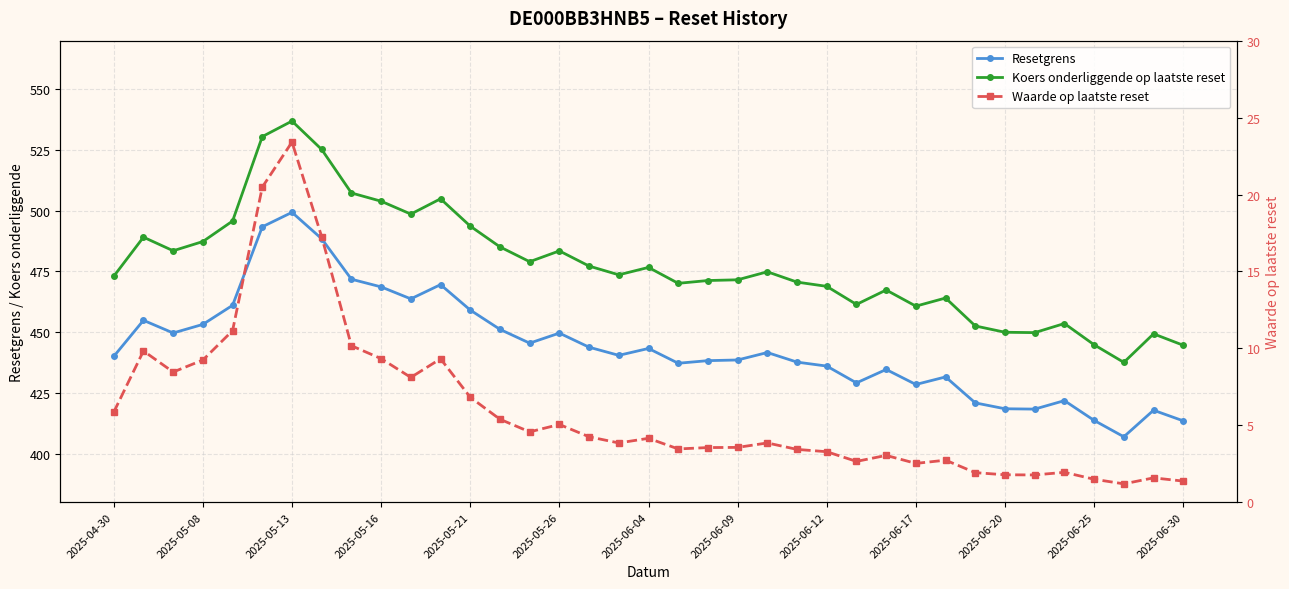

True or false: Waarde op laatste reset and Resetgrens cross at least once.

False